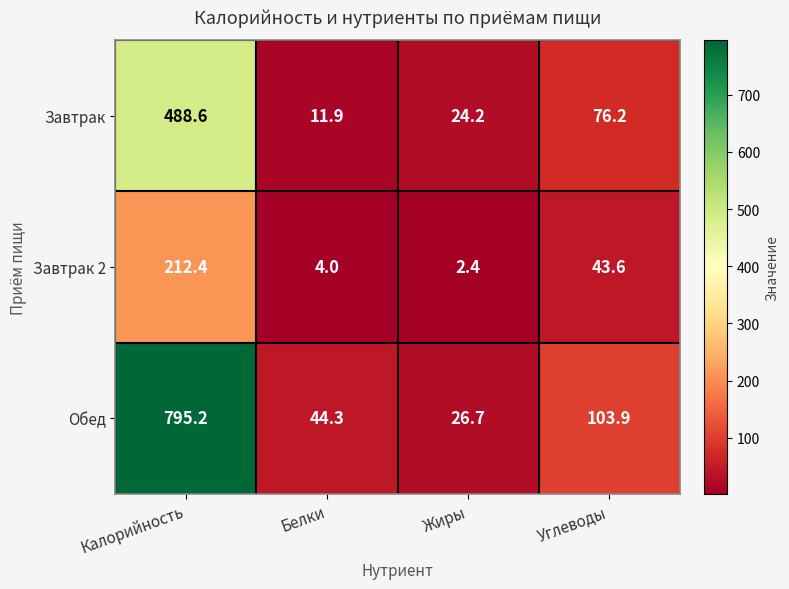

Reading left to right, list all the values displayed in this chart.

Завтрак: Калорийность=488.6	Белки=11.9	Жиры=24.2	Углеводы=76.2
Завтрак 2: Калорийность=212.4	Белки=4.0	Жиры=2.4	Углеводы=43.6
Обед: Калорийность=795.2	Белки=44.3	Жиры=26.7	Углеводы=103.9